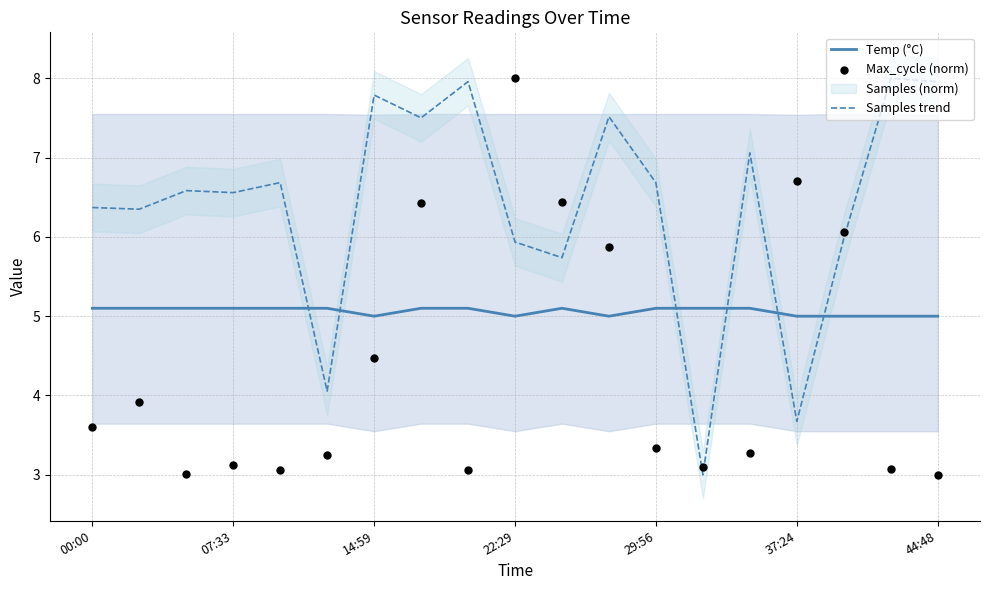

The Samples trend series shows 2.3 at 29:56. True or false?

False